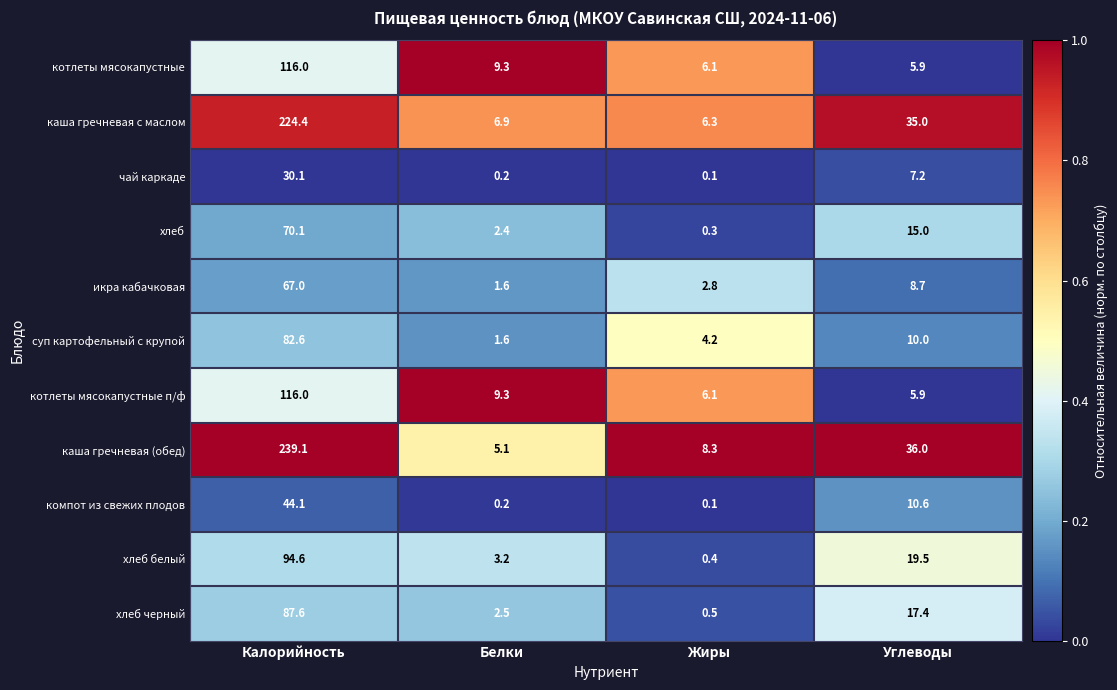

At which category is the sum across all series the highest?

Калорийность